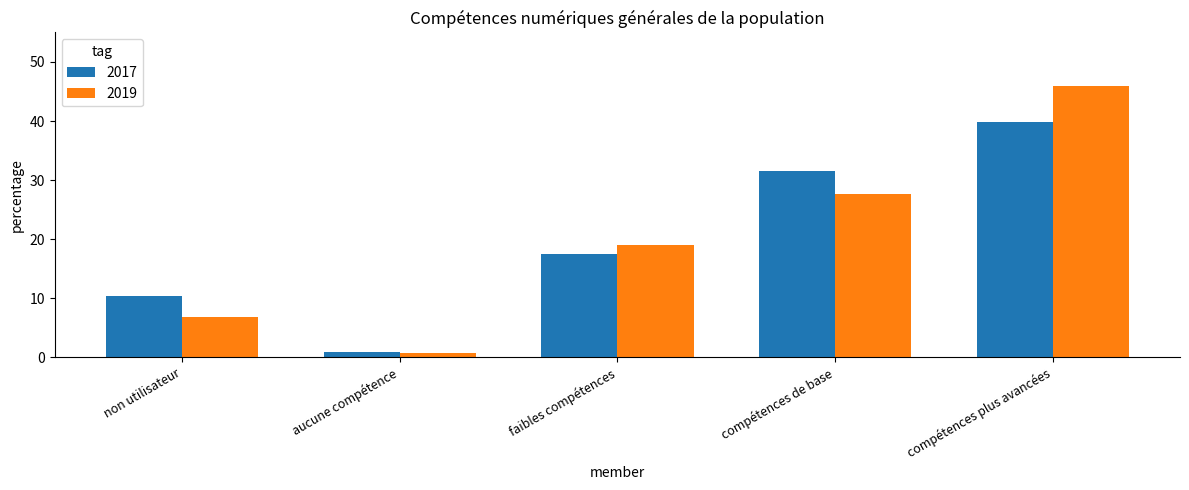

Which series has the largest range (max minus min)?

2019